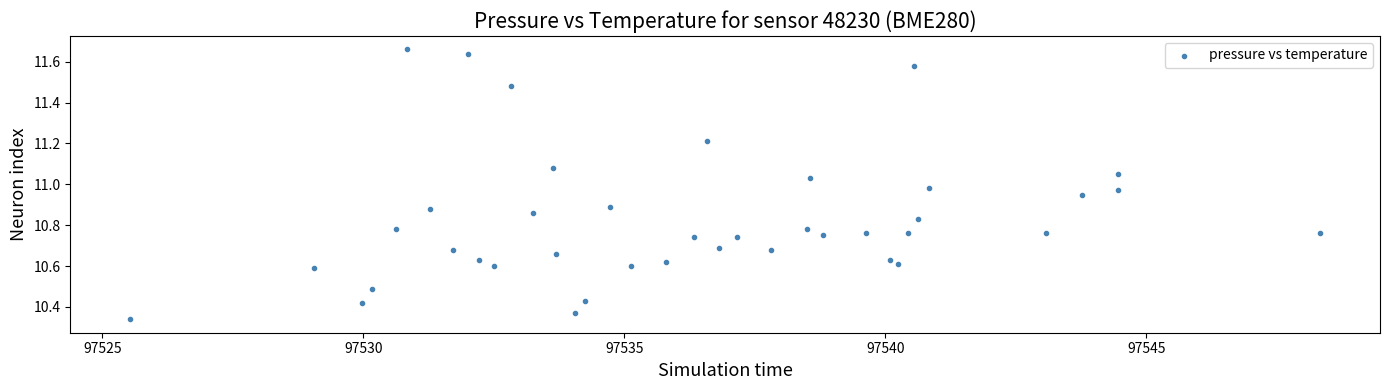

What is the range of Y values (max minus min)?

1.3